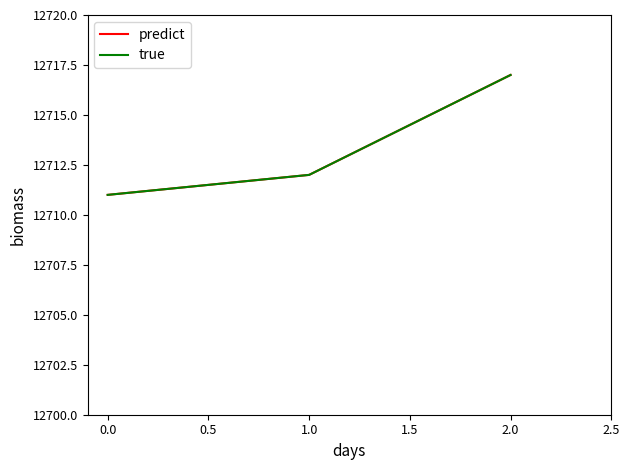

What is the difference between the maximum and second lowest values in the true series?

5